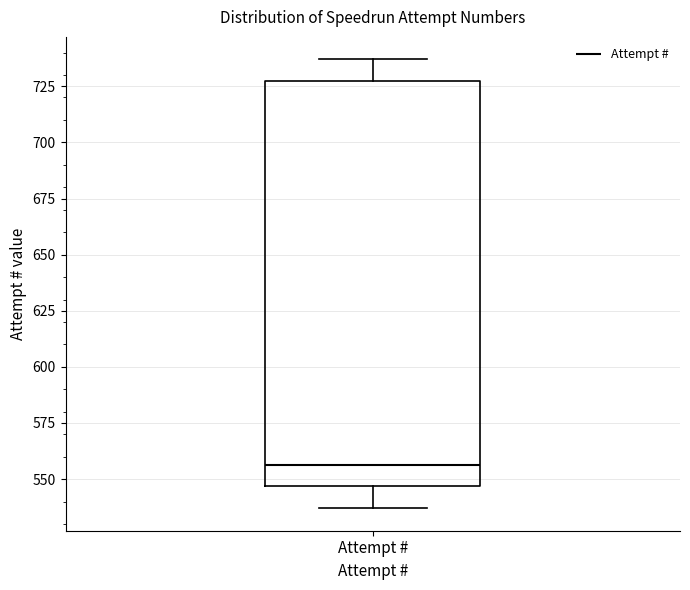

Where is the upper edge of the box for Attempt # on the y-axis? The values are not printed on the chart, so give them approximately, as read against the axis.

725